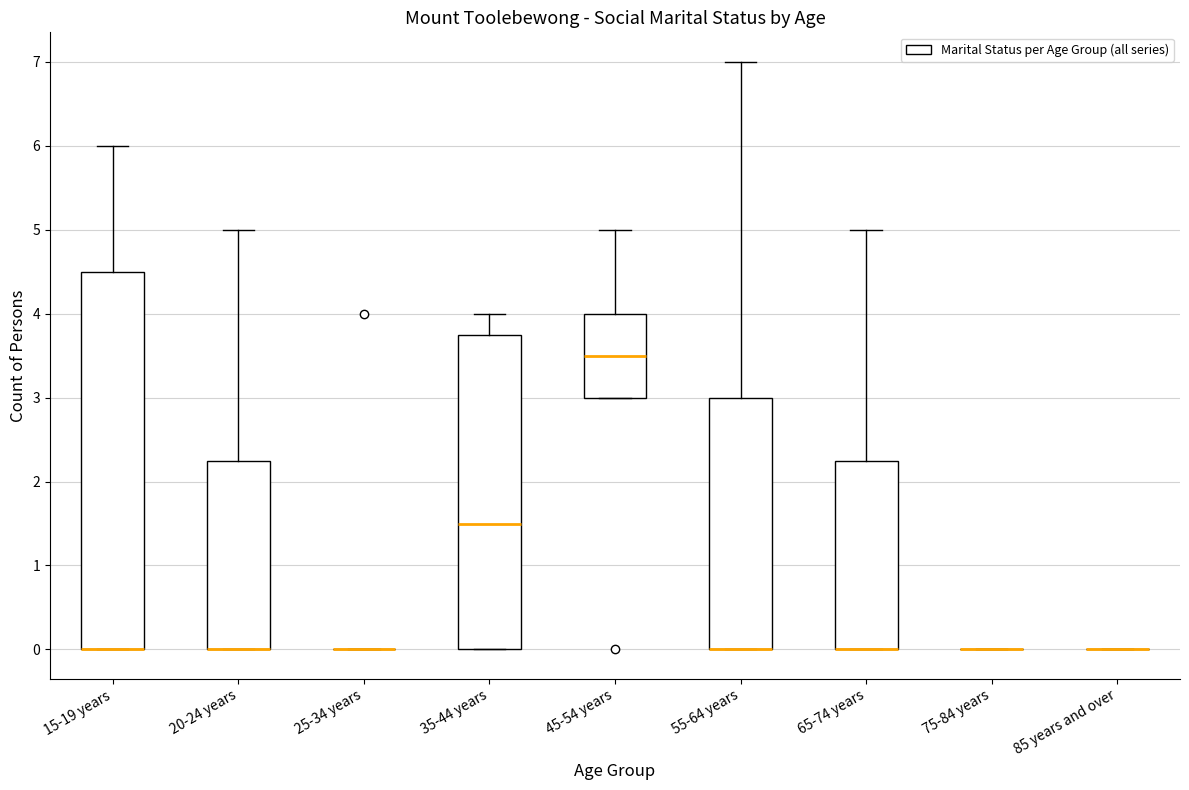

Comparing the boxes themselves (not the whiskers), which one is the tallest?

15-19 years